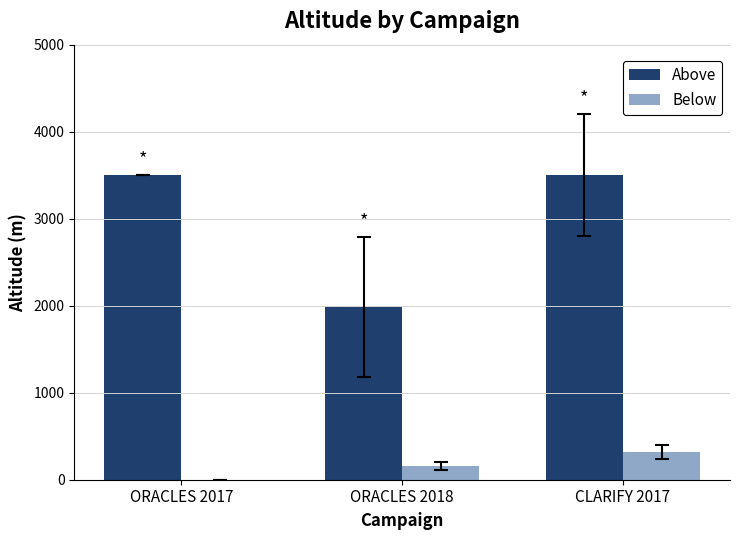

The Above series shows 1184 at CLARIFY 2017. True or false?

False